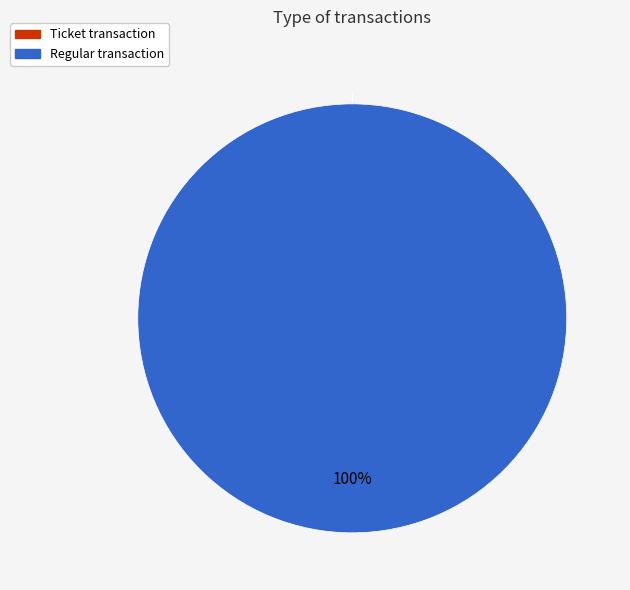

What is the total percentage of Ticket and Regular?

100.0%